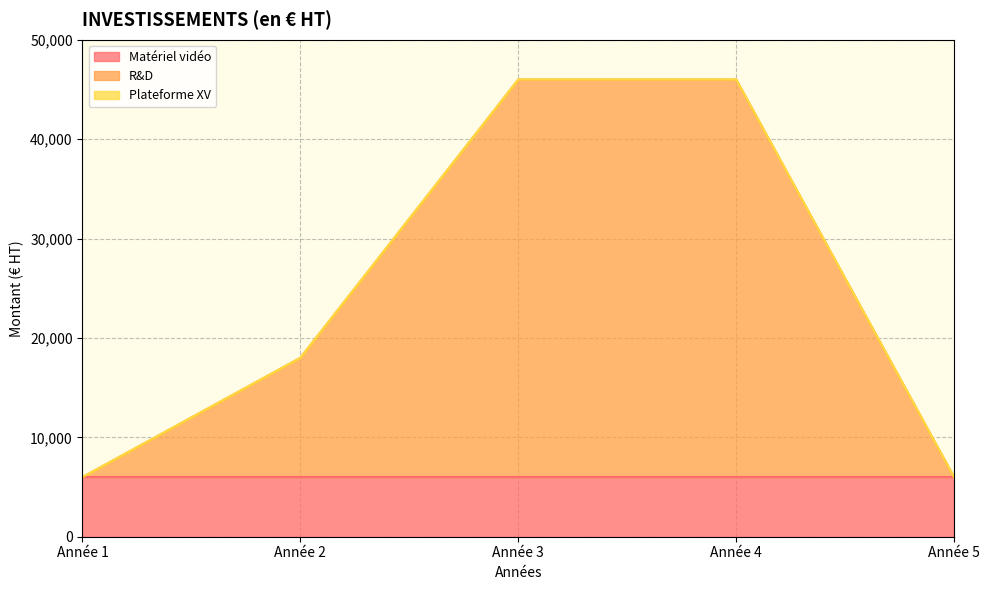

What value does the Matériel vidéo series have at Année 2?

6000